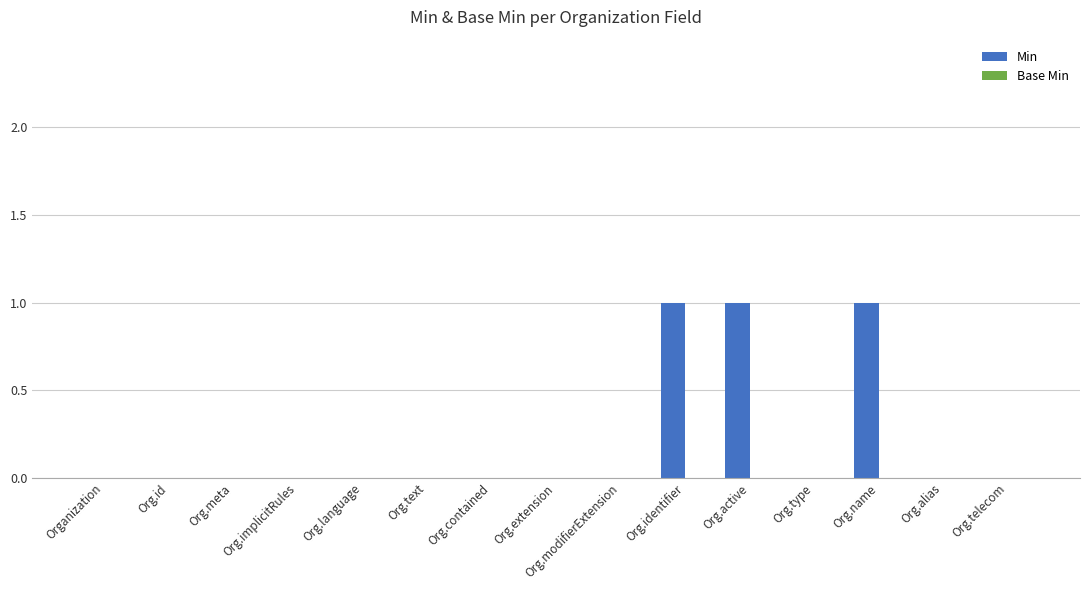

Is it true that the value at Org.name is 1?

True